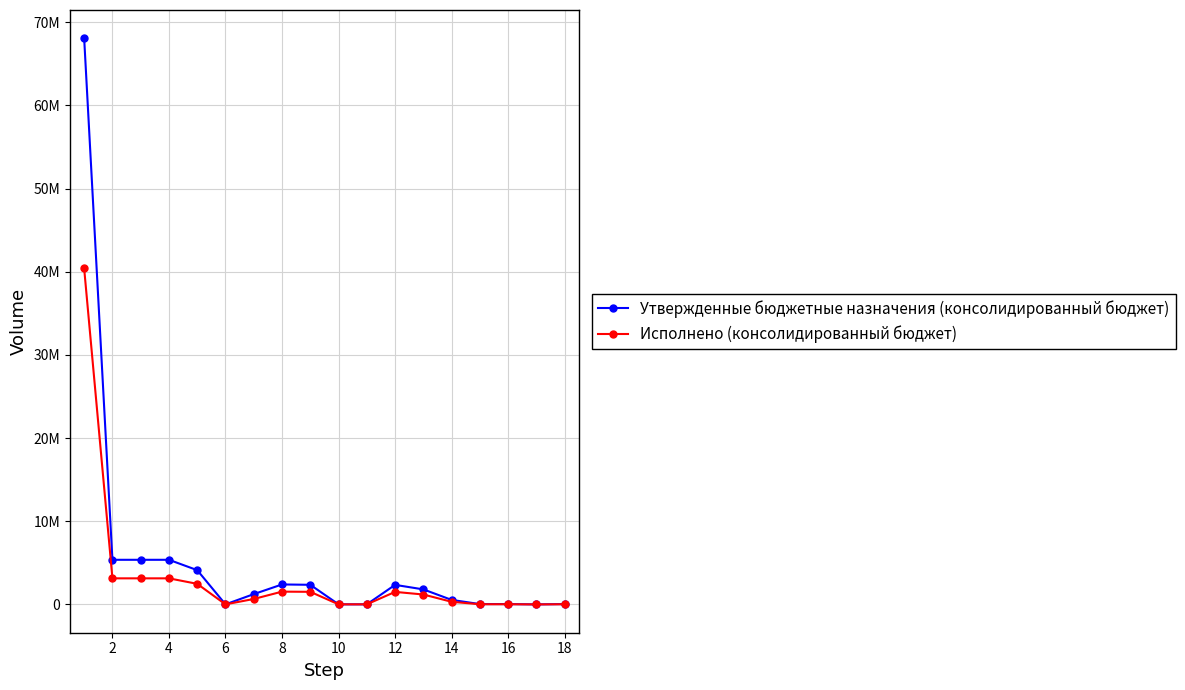

At how many categories does at least one series exceed 58318385?

1